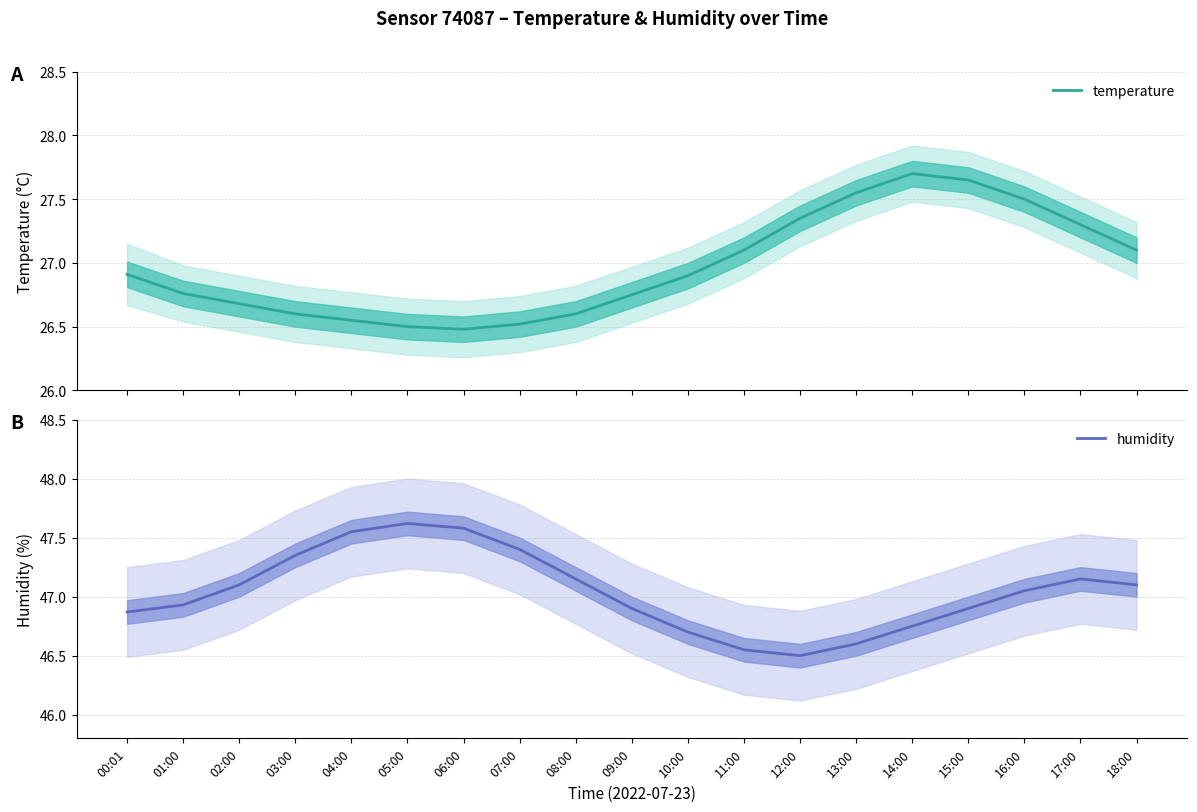

How many lines are shown in the chart?

2